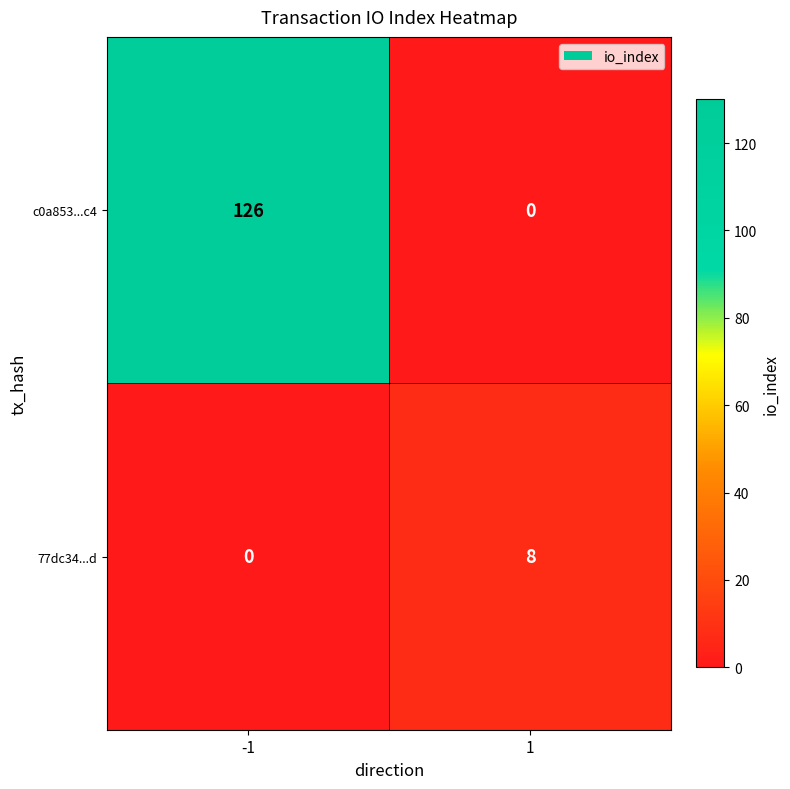

The value of c0a853...c4 at 1 is 0. True or false?

True